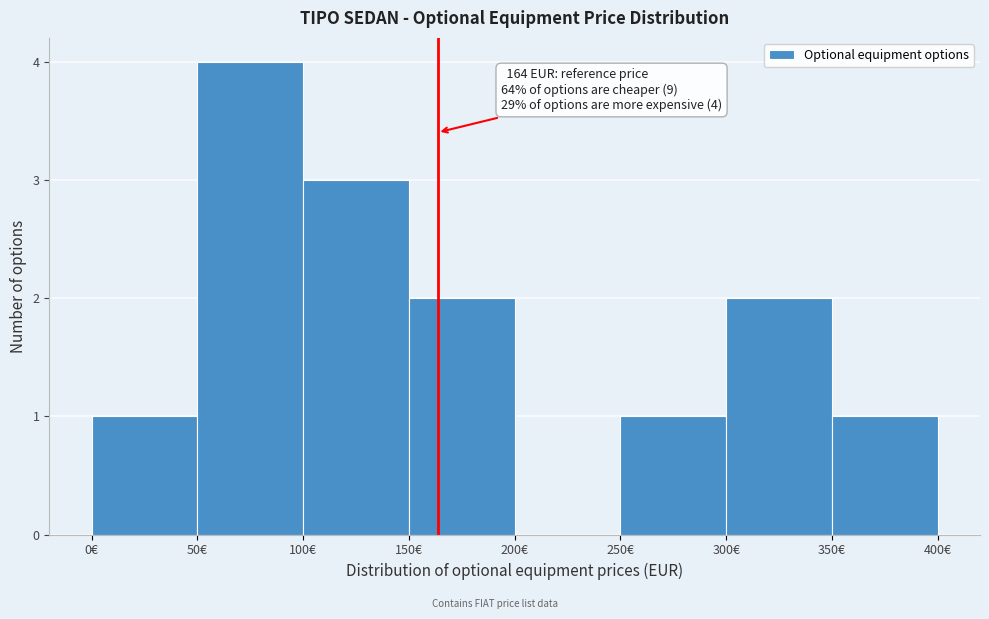

Which range on the x-axis has the tallest bar?

50 to 100